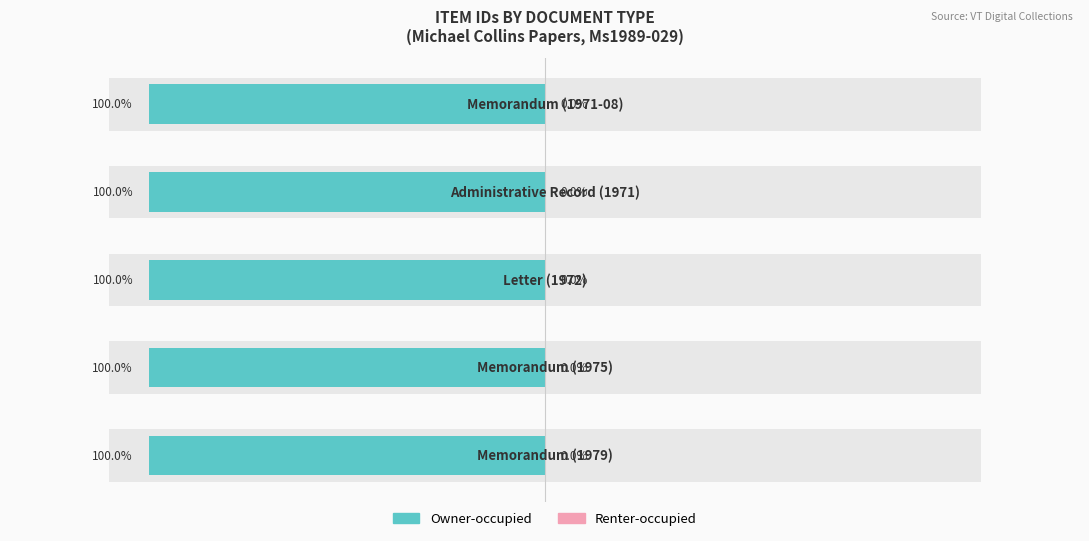

How many bars are there in total?

10